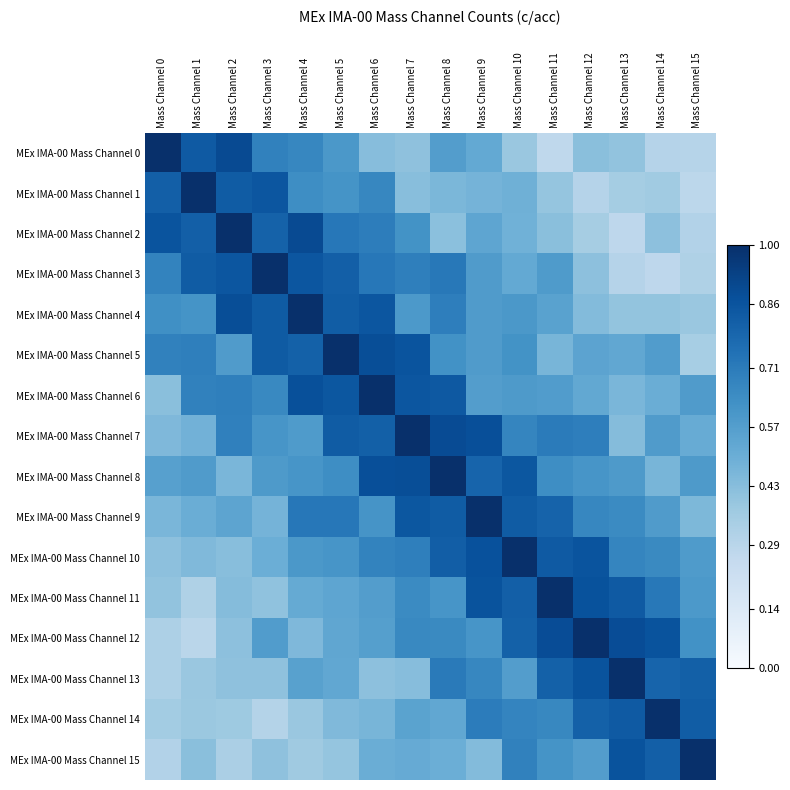

At which category does the chart reach its minimum across all series?

Mass Channel 11